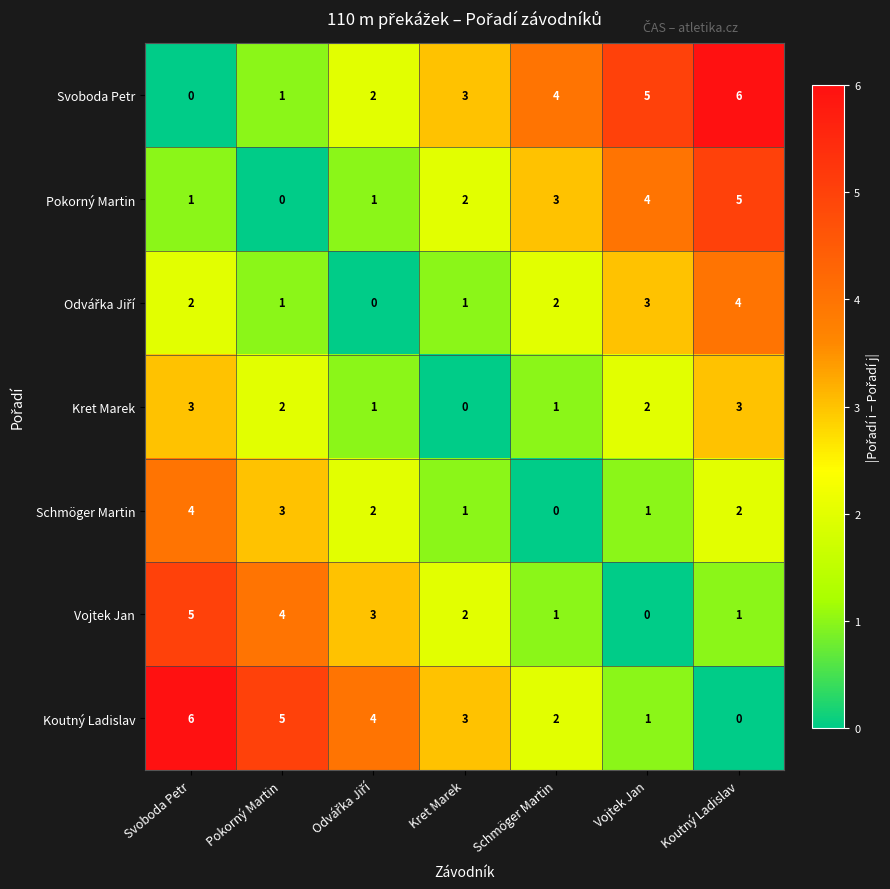

Read the Schmöger Martin value at Pokorný Martin.

3